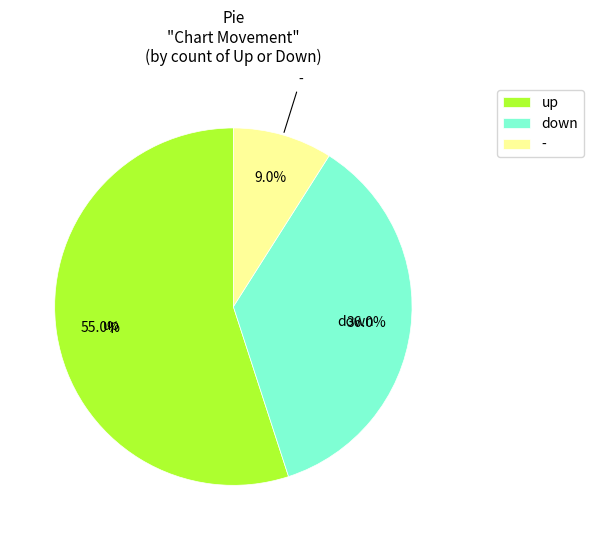

Which slice is the largest?

up